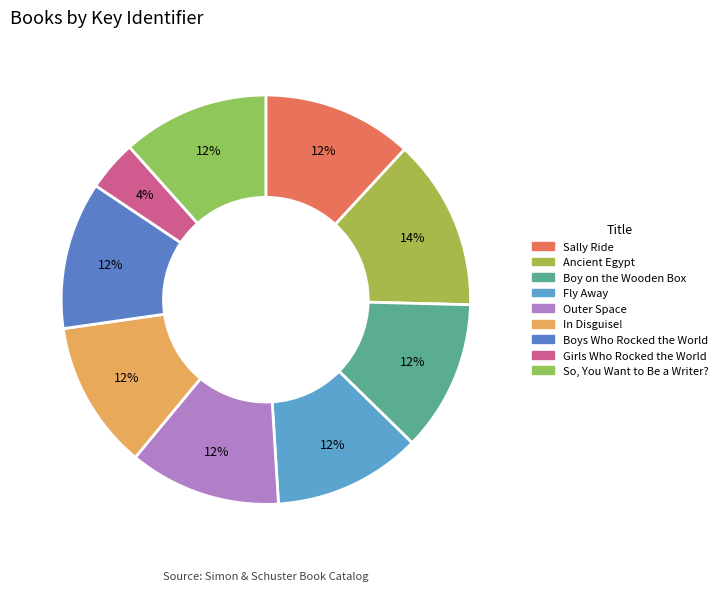

Is there a majority slice in this chart?

No